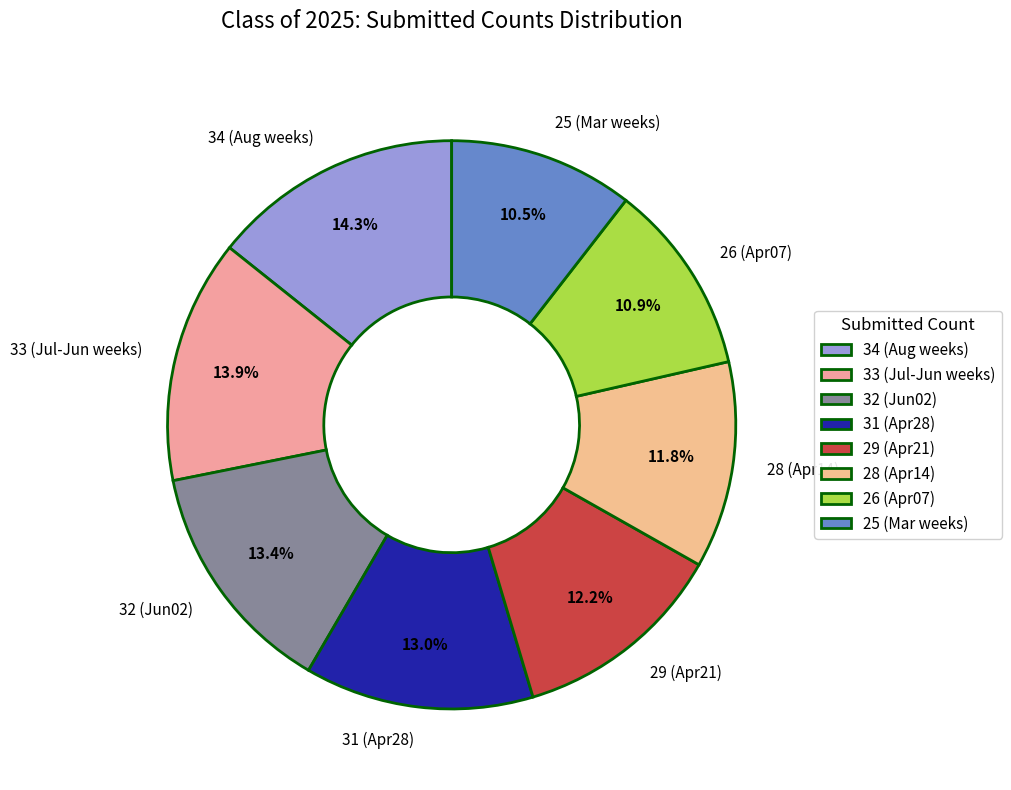

How many slices are in this pie chart?

8